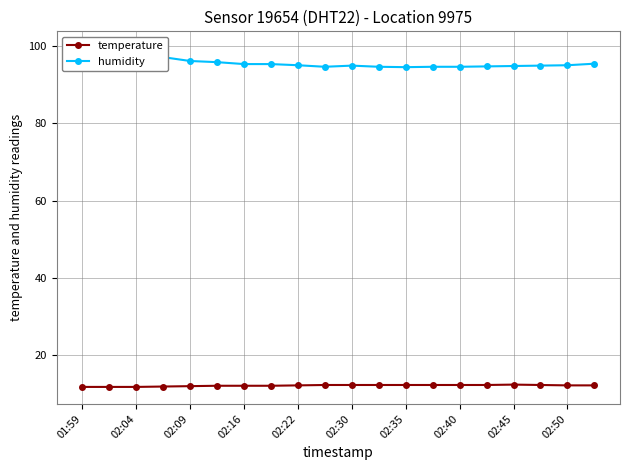

Does the chart display data point markers on the line(s)?

Yes